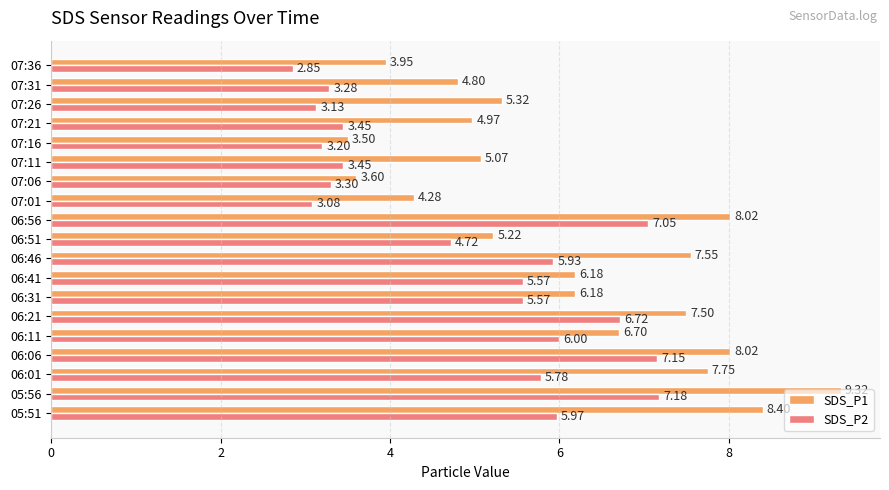

What is the spread (max minus min) of values at 05:56?

2.1